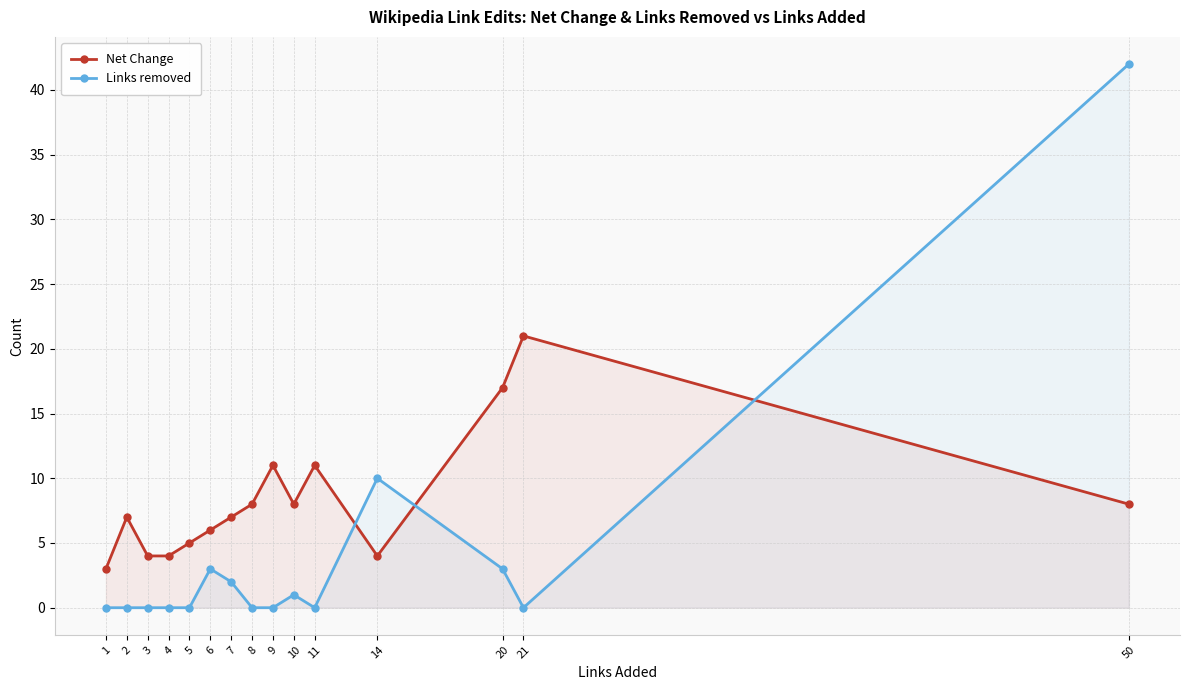

Which series has the widest spread of values?

Links removed